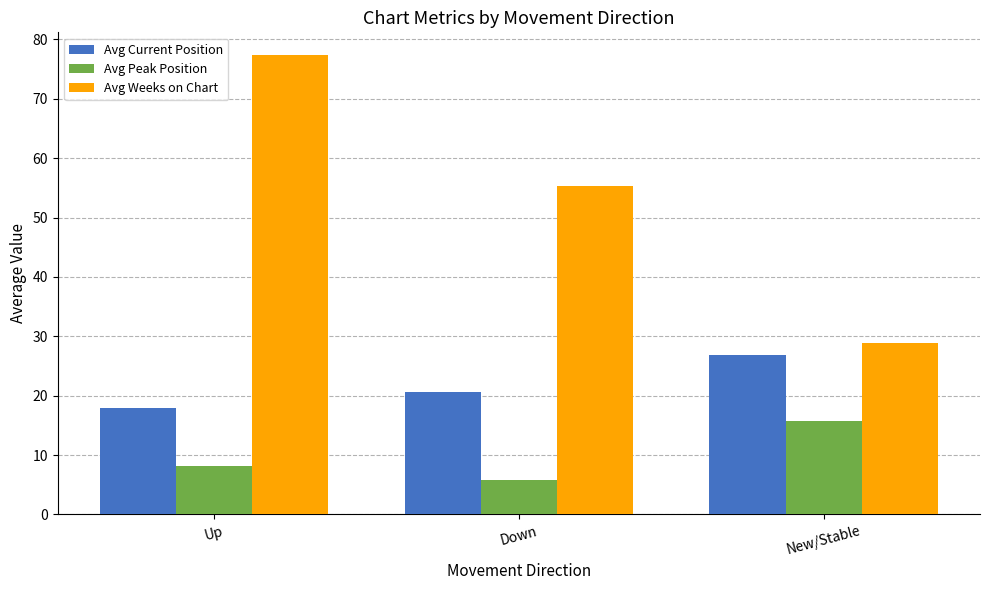

Which label corresponds to the largest value in the chart?

Up